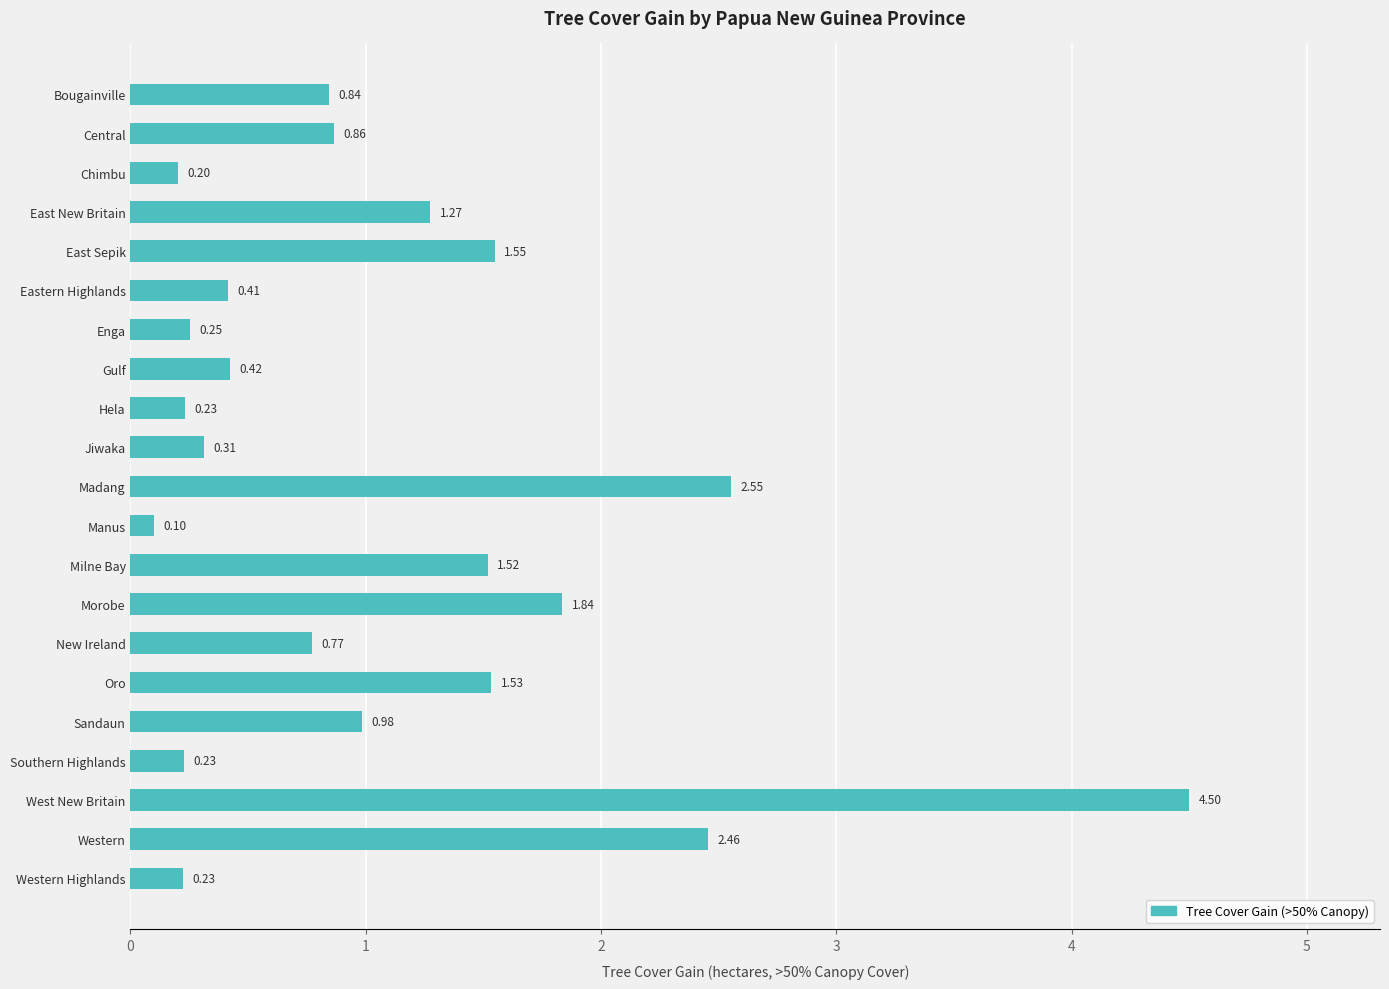

At which category does the chart reach its minimum across all series?

Manus